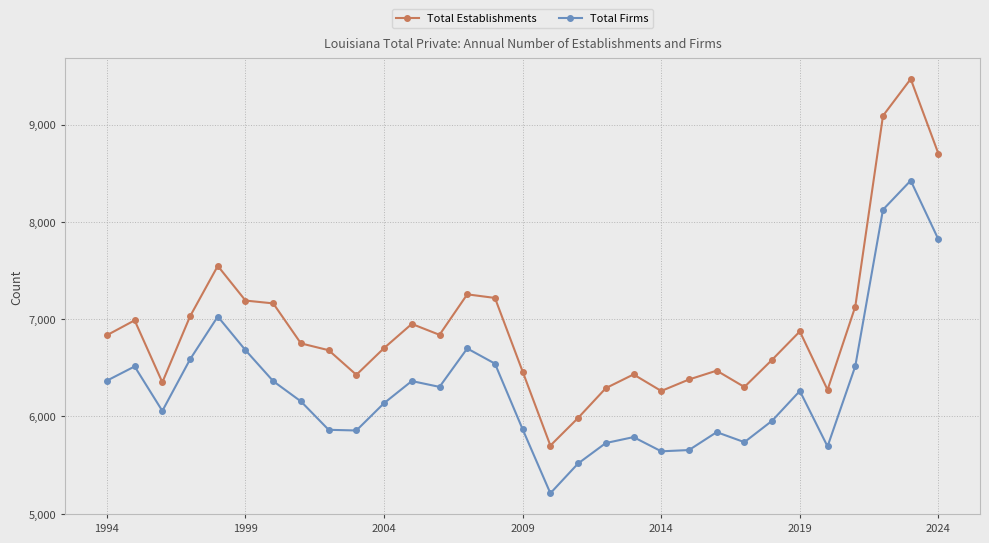

How many data points does each series have?

31